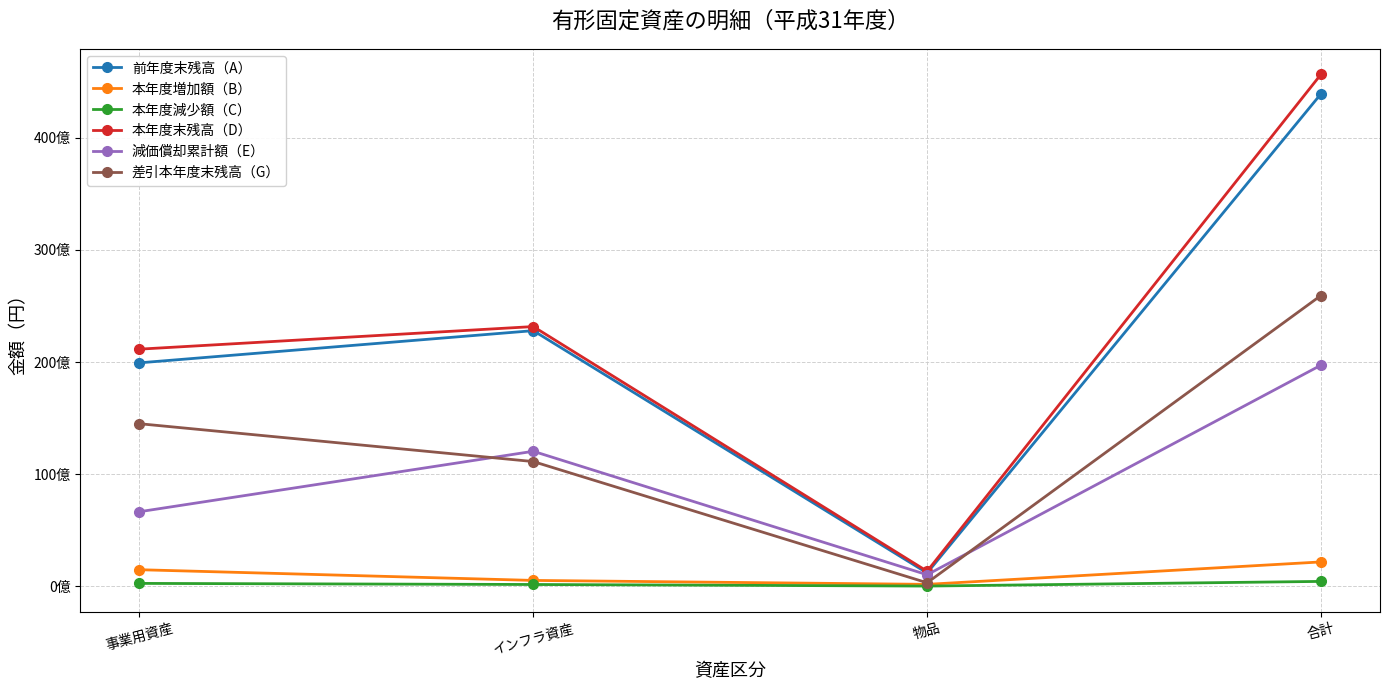

Reading left to right, what are all the values shown in this chart?

前年度末残高（A）: 19923932676	22793753671	1187006685	43904693032
本年度増加額（B）: 1476808528	522411568	171742482	2170962578
本年度減少額（C）: 257099490	158961011	18624805	434685306
本年度末残高（D）: 21143641714	23157204228	1340124362	45640970304
減価償却累計額（E）: 6648776972	12037056671	1027768090	19713601733
差引本年度末残高（G）: 14494864742	11120147557	312356272	25927368571